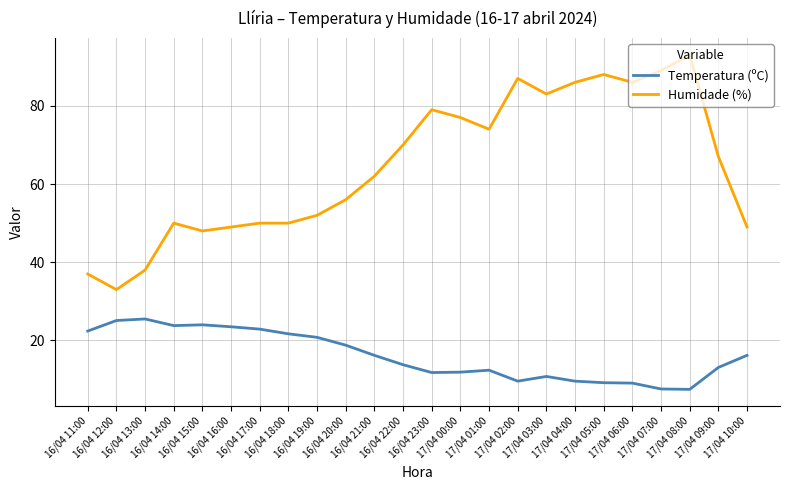

Which series has the widest spread of values?

Humidade (%)